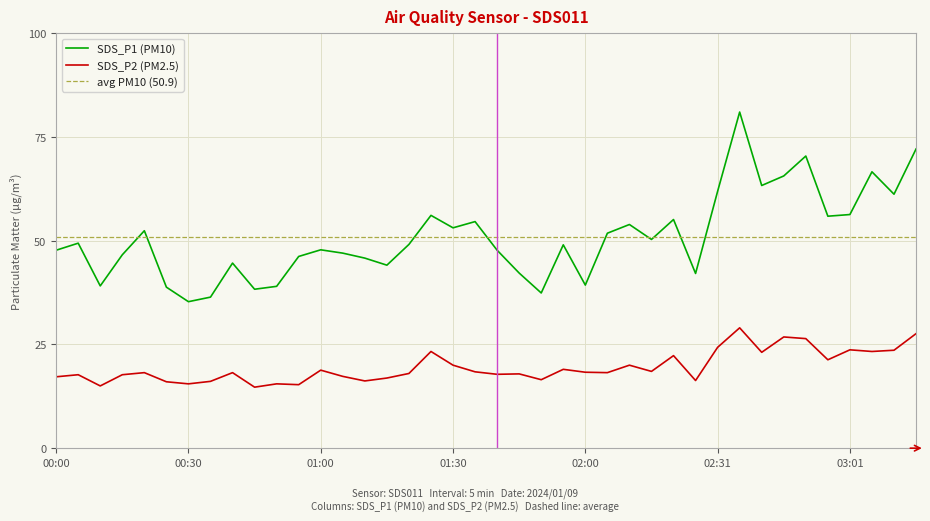

True or false: SDS_P1 (PM10) and SDS_P2 (PM2.5) cross at least once.

False